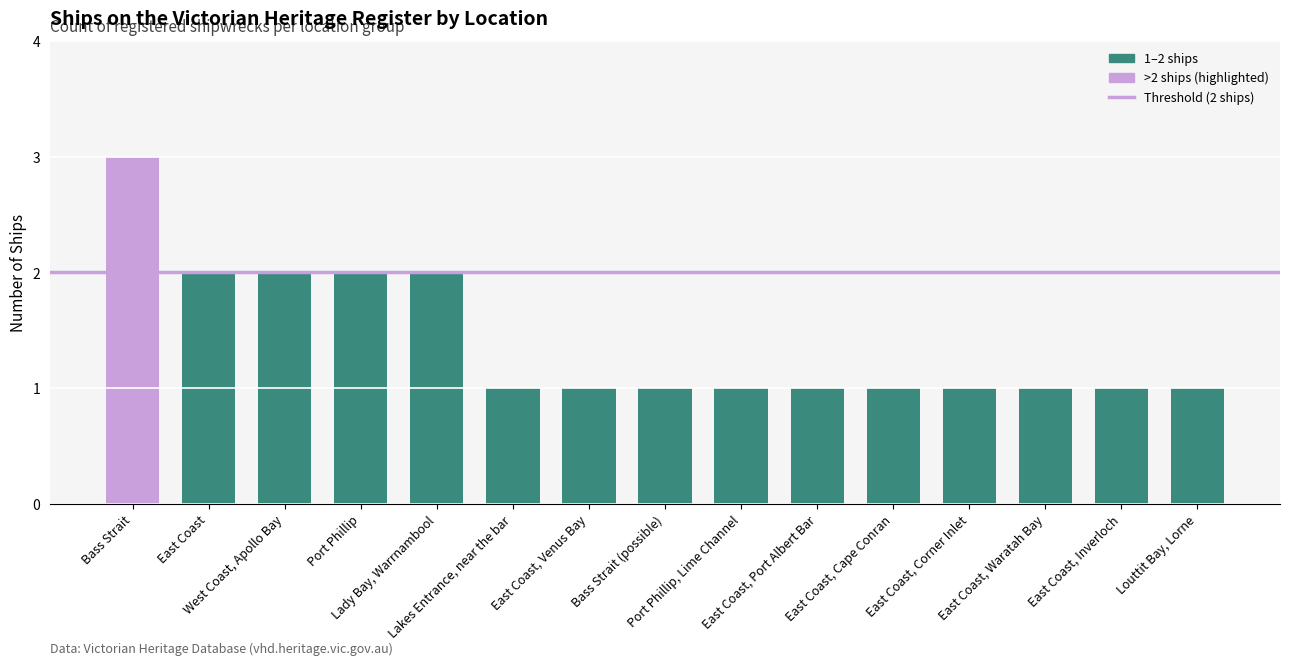

What is the maximum value shown in the chart?

3